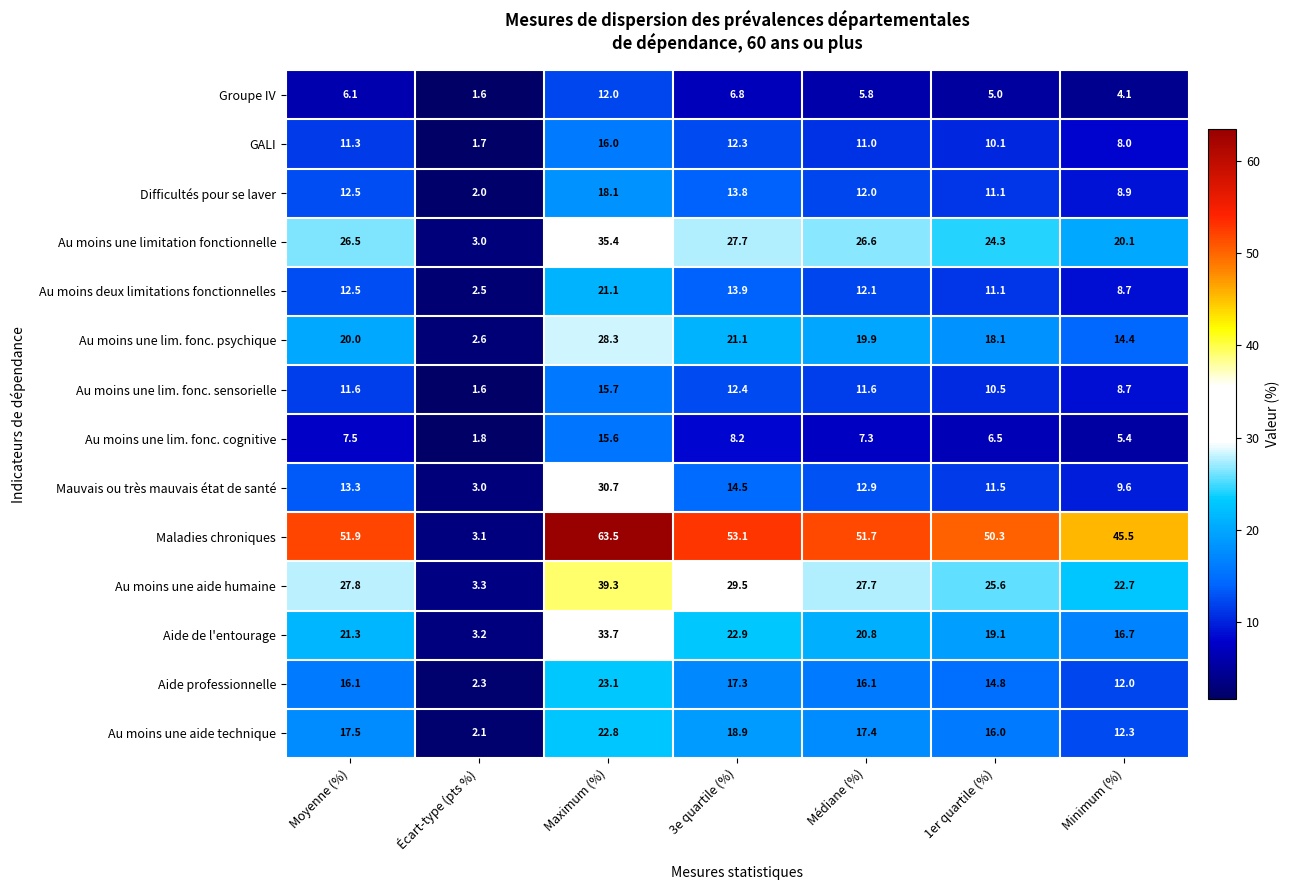

The Aide professionnelle series shows 4.0 at Écart-type (pts %). True or false?

False